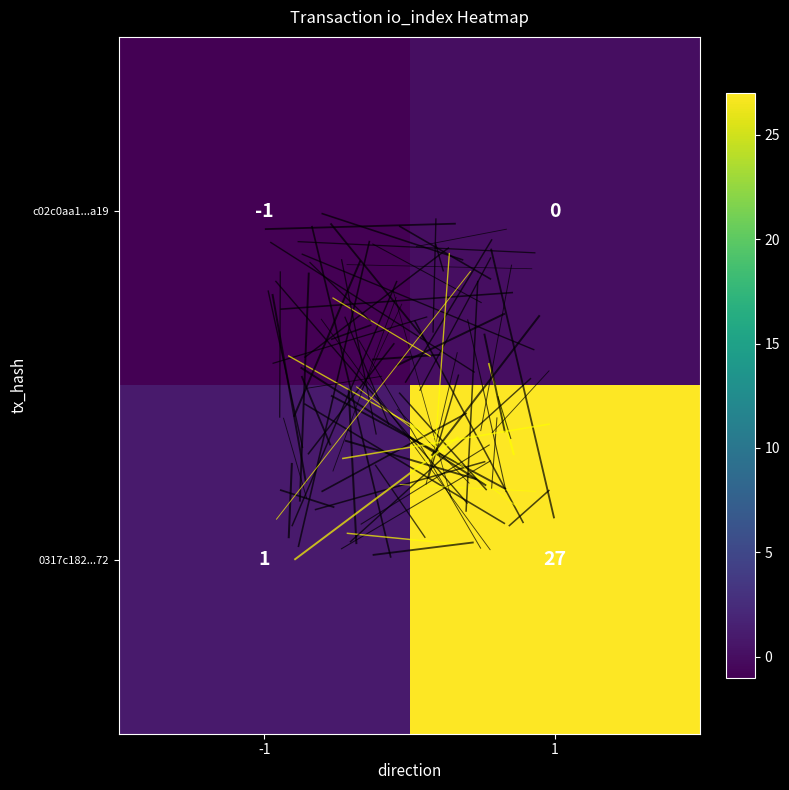

What is the highest value of the 0317c182...72 series?

27